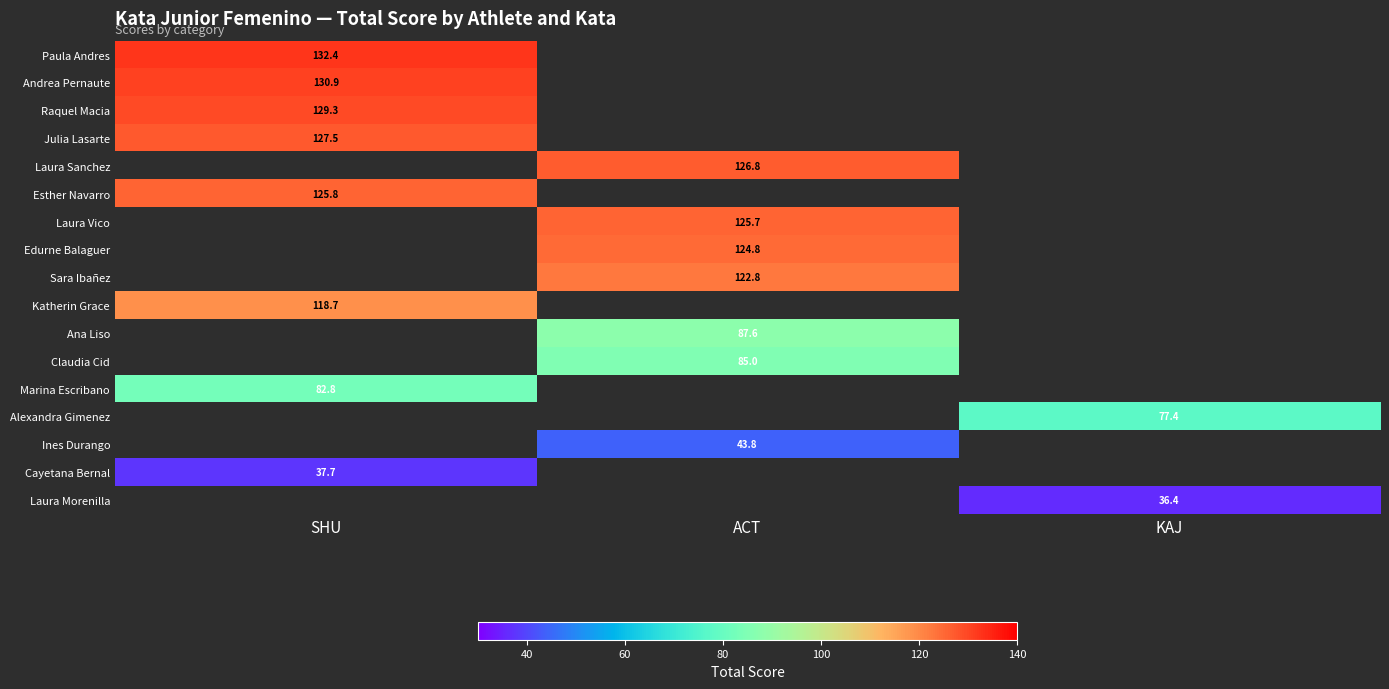

Which category has the highest value across all series?

SHU